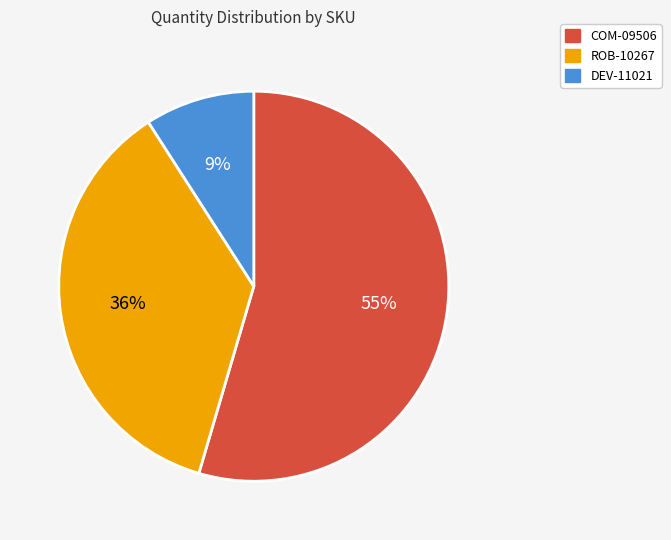

What percentage is the DEV-11021 slice, to the nearest percent?

9%